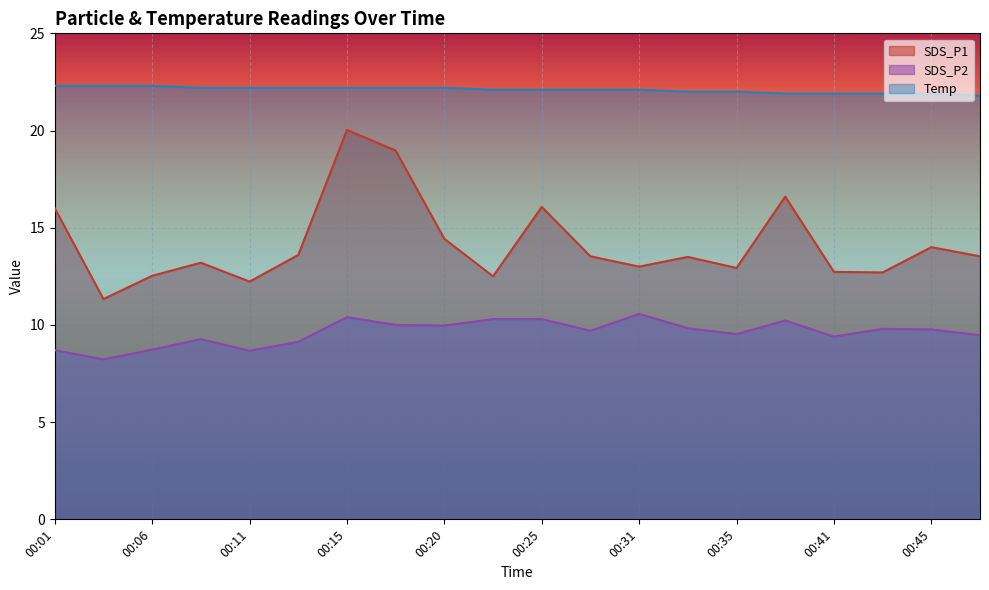

Count the Temp values in the range 22 to 23.

15